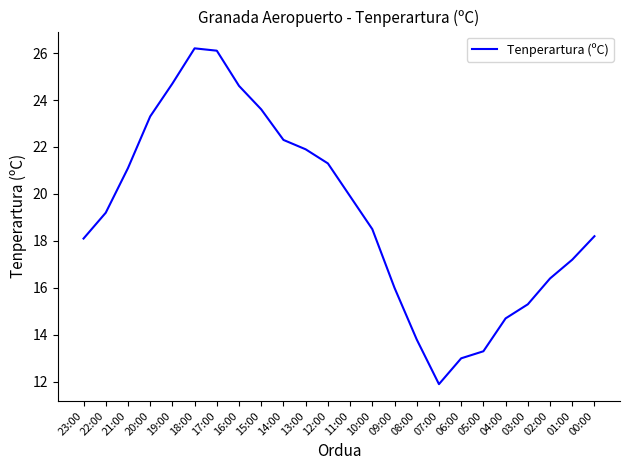

Read the value at 01:00.

17.2